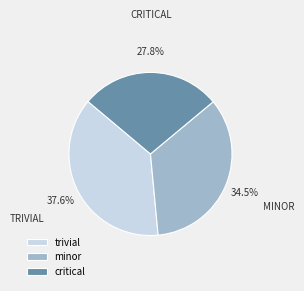

Is there any slice that represents more than half of the pie?

No